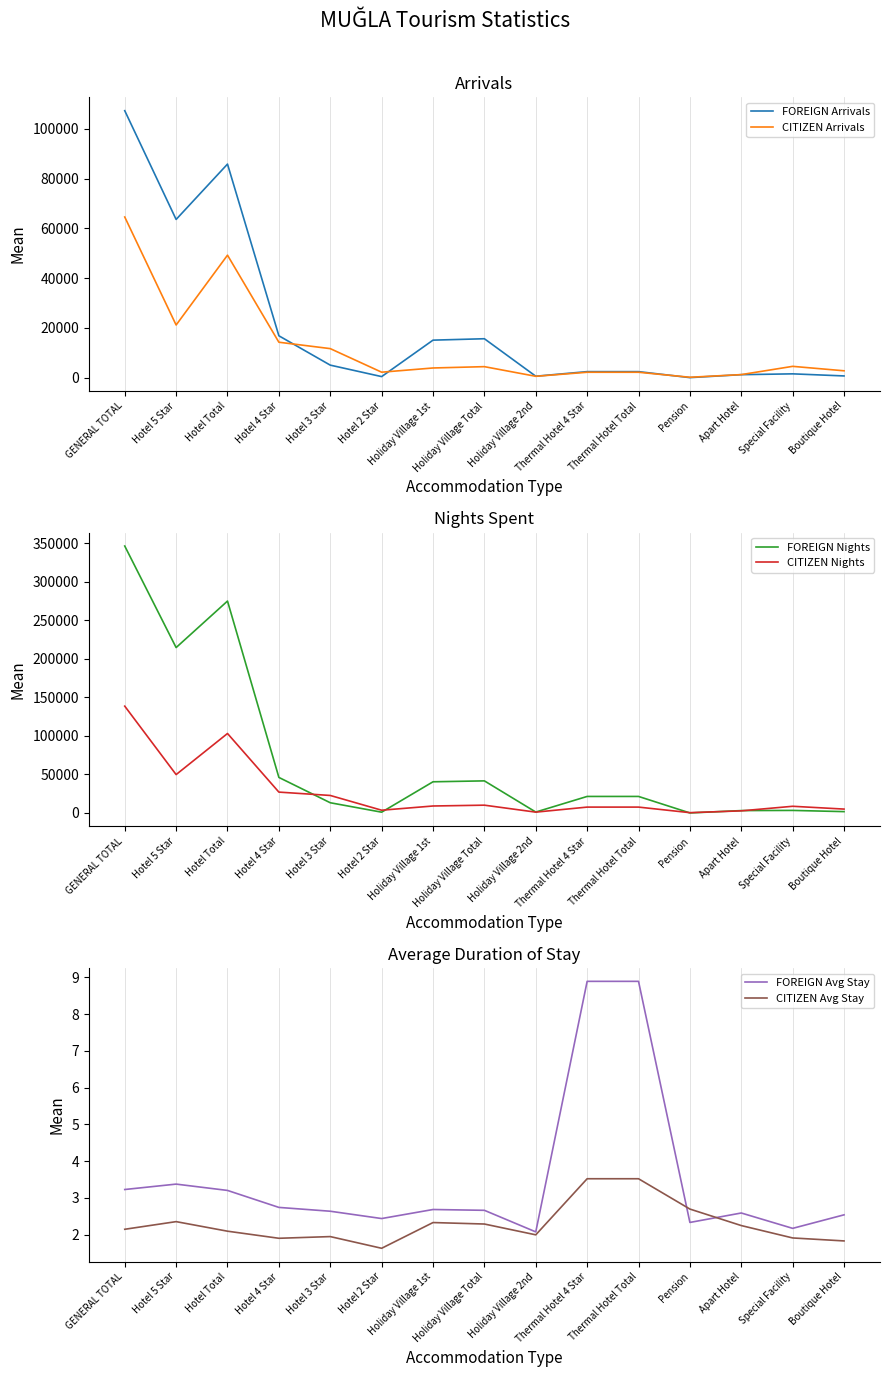

True or false: CITIZEN Avg Stay and FOREIGN Arrivals cross at least once.

False